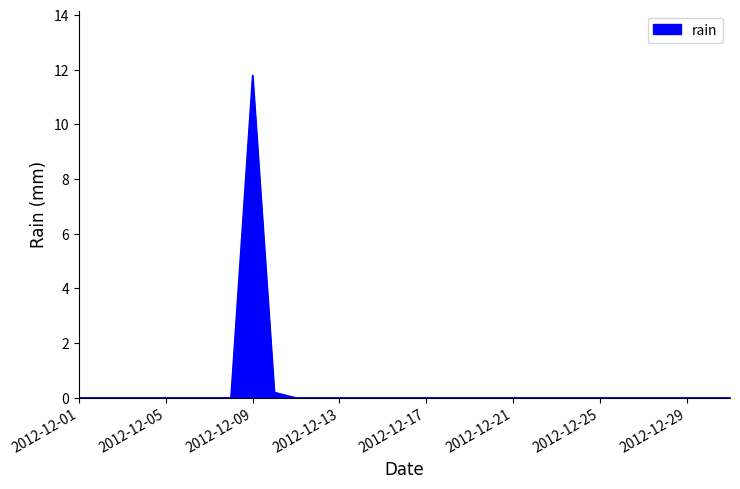

Reading right to left, list all the values displayed in this chart.

0.0	0.0	0.0	0.0	0.0	0.0	0.0	0.0	0.0	0.0	0.0	0.0	0.0	0.0	0.0	0.0	0.0	0.0	0.0	0.0	0.0	0.2	11.8	0.0	0.0	0.0	0.0	0.0	0.0	0.0	0.0